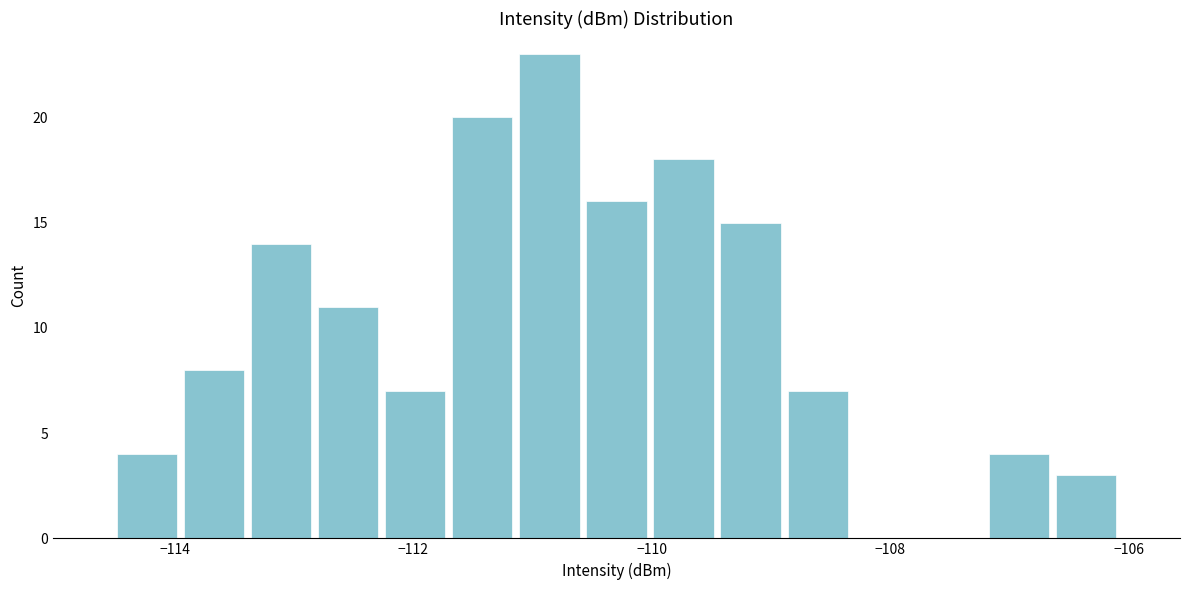

Read against the x-axis, roughly where is the centre of the tallest bar?

-110.8